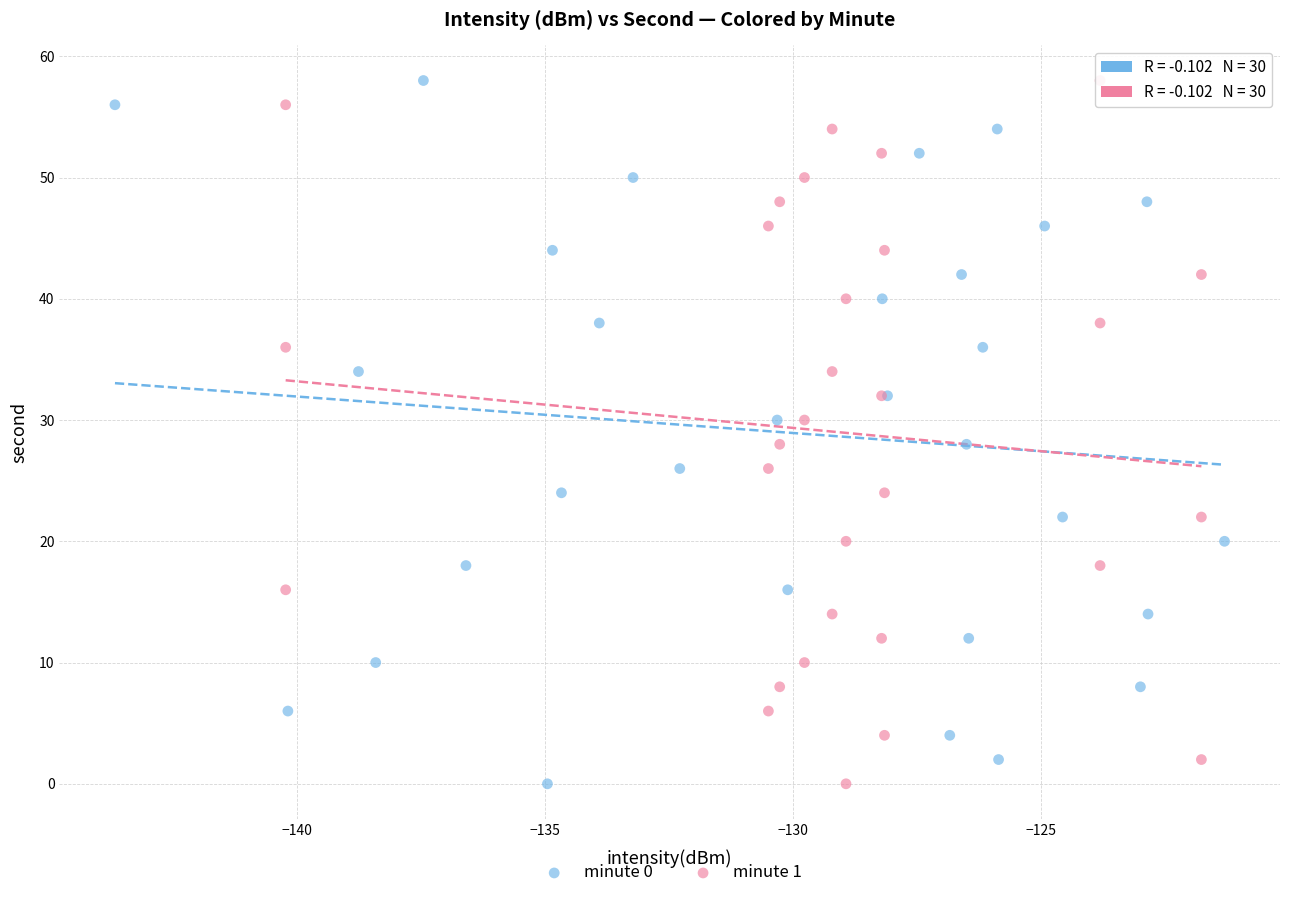

What are all the series names shown in the legend?

minute 0, minute 1